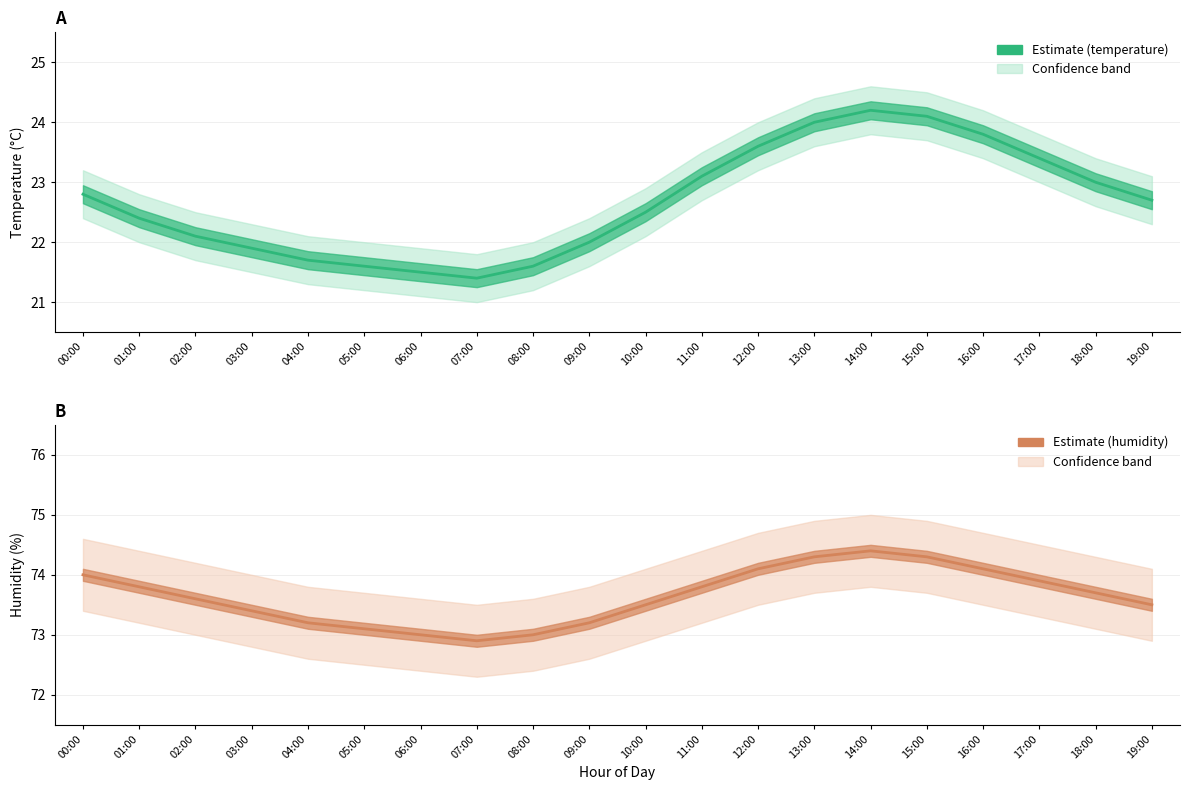

At 12:00, list the series in order from largest to smallest.

humidity, temperature